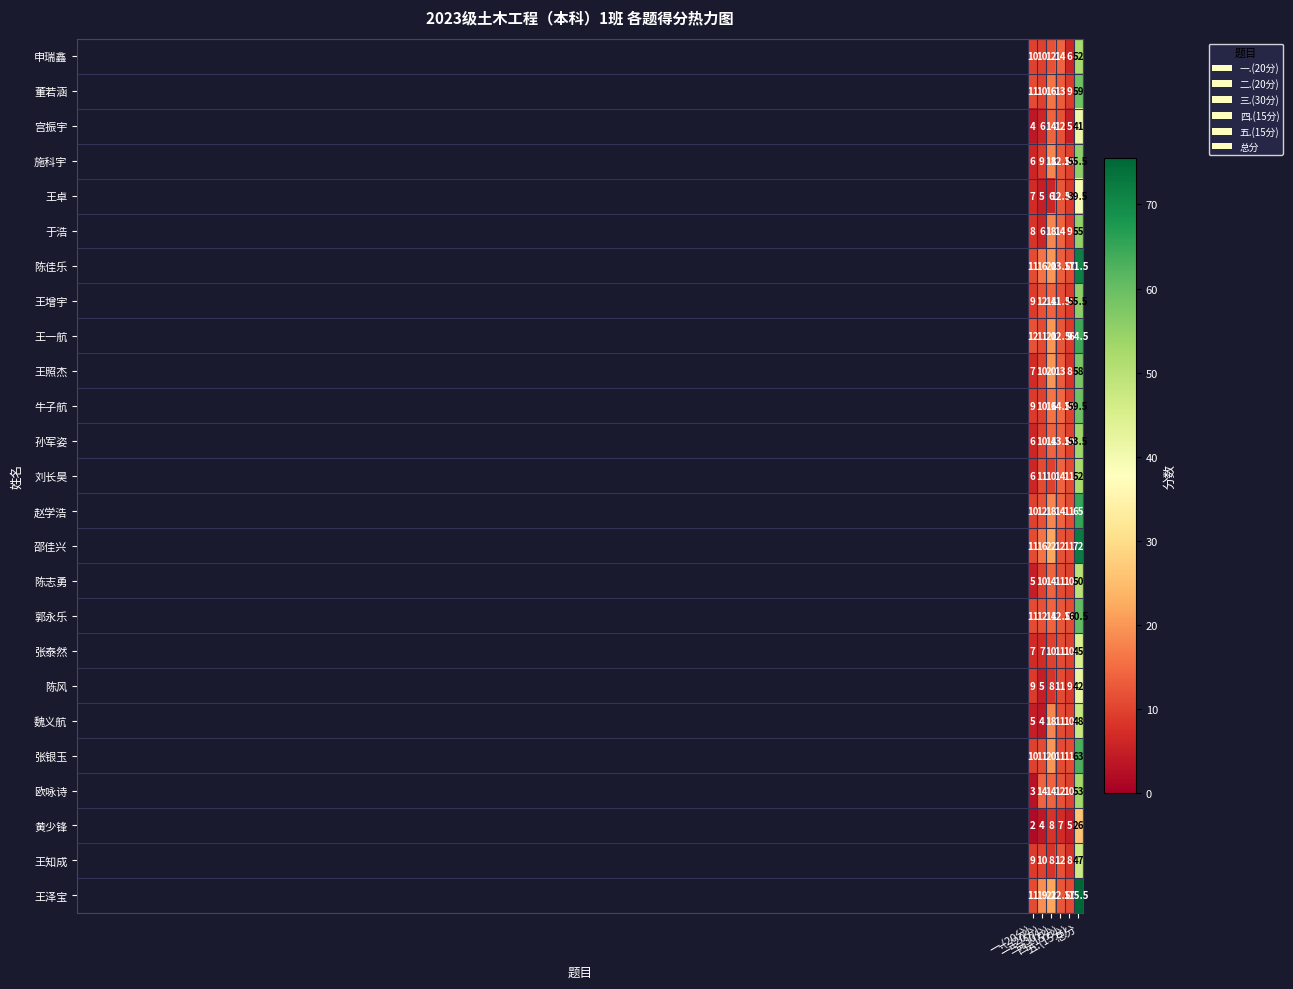

Which series has the largest total across all categories?

王泽宝